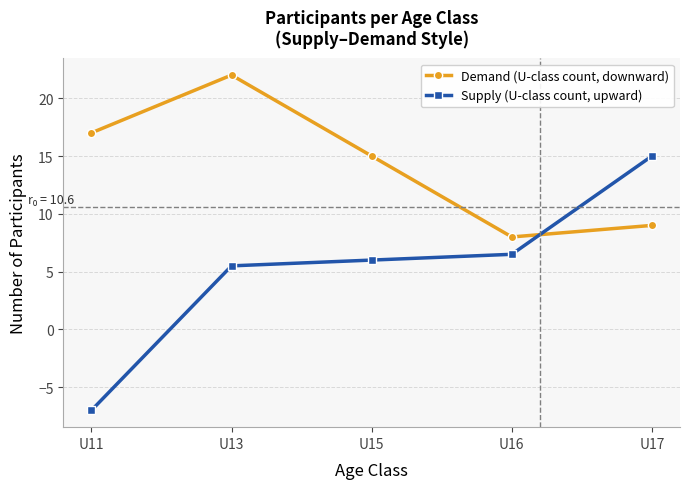

How many lines are shown in the chart?

2